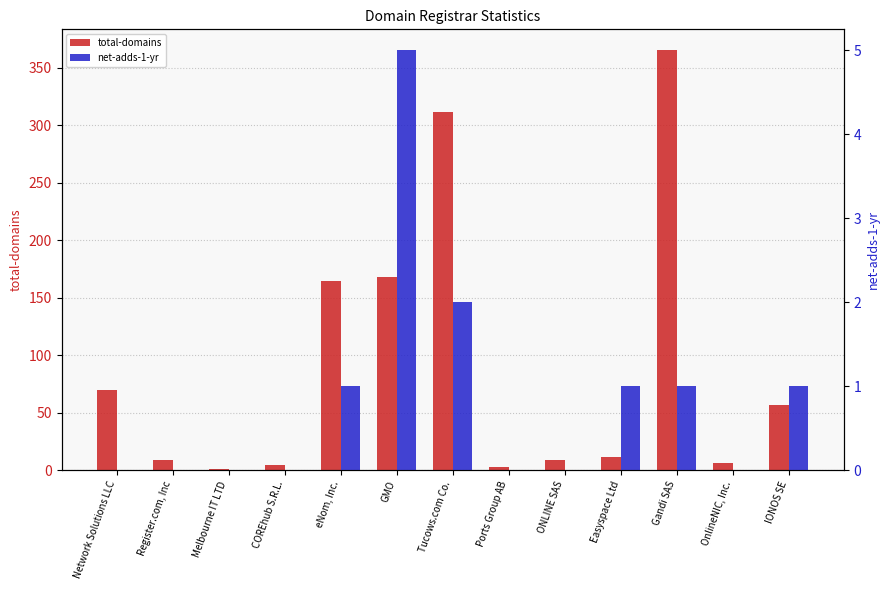

Reading right to left, list all the values displayed in this chart.

total-domains: 57	6	365	11	9	3	311	168	164	4	1	9	70
net-adds-1-yr: 1	0	1	1	0	0	2	5	1	0	0	0	0